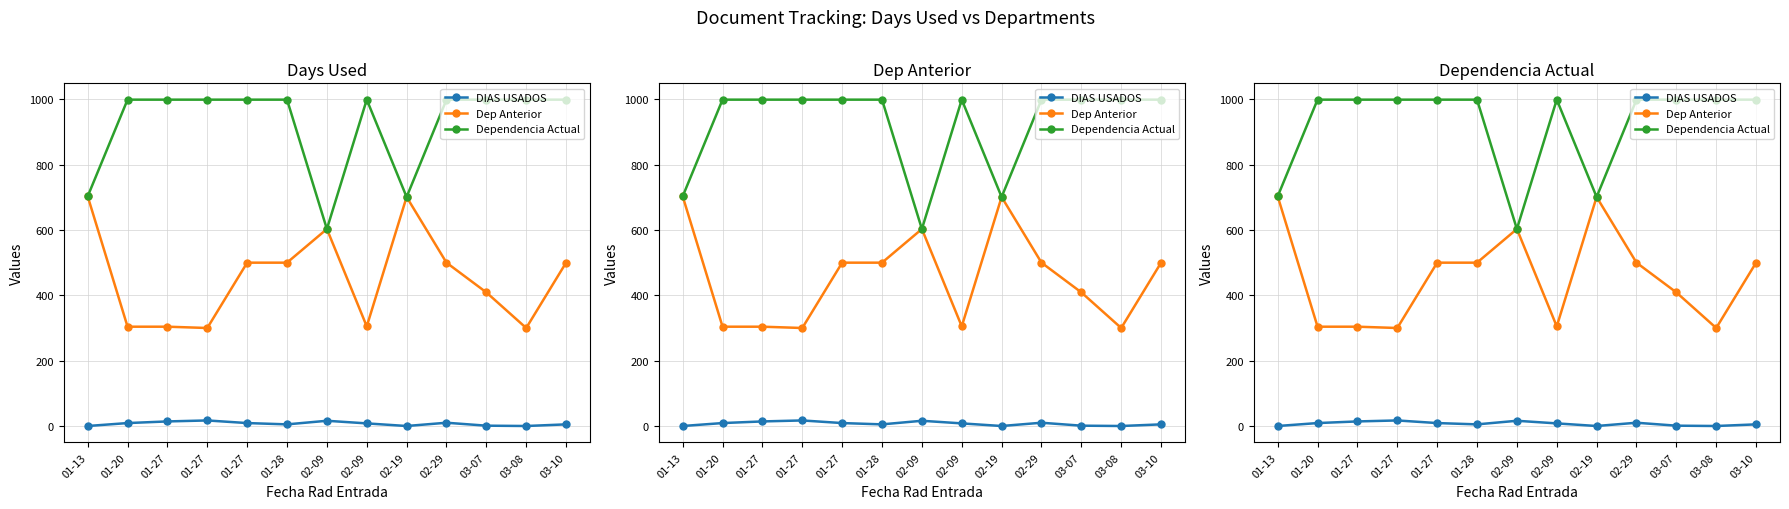

Is this an area chart (filled region under the line)?

No